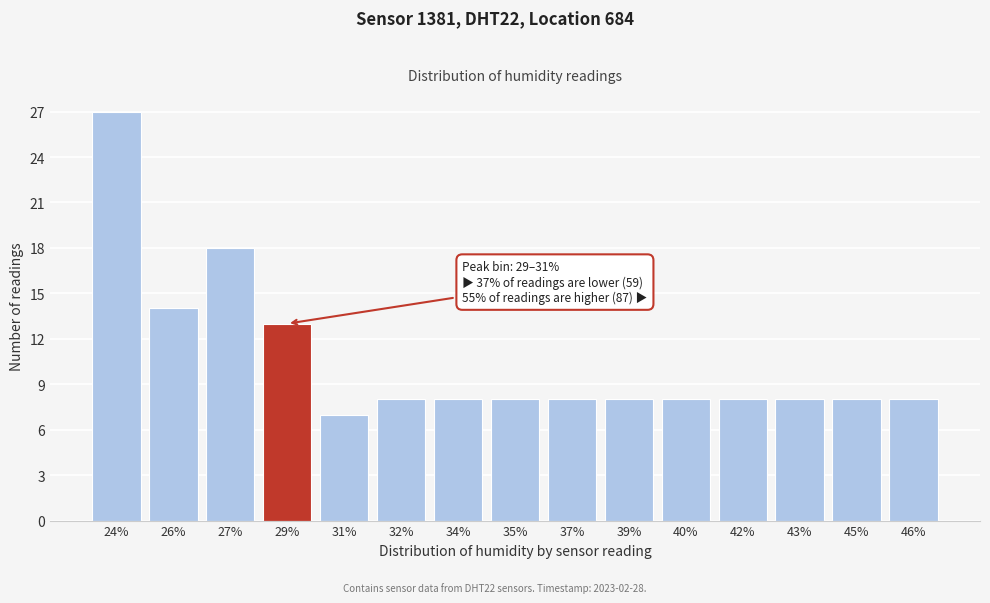

Reading right to left, transcribe all the data shown in this chart.

8	8	8	8	8	8	8	8	8	8	7	13	18	14	27